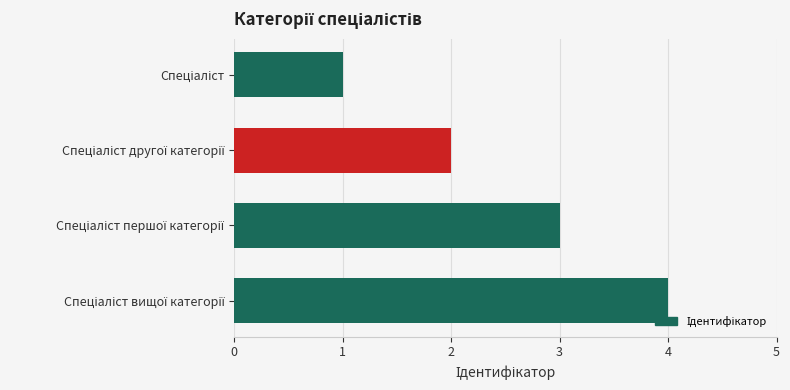

What is the difference between the maximum and minimum values?

3